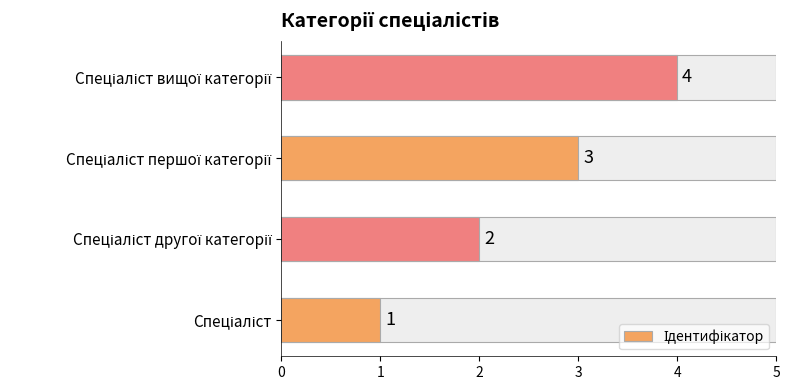

How many values are between 2 and 4?

3